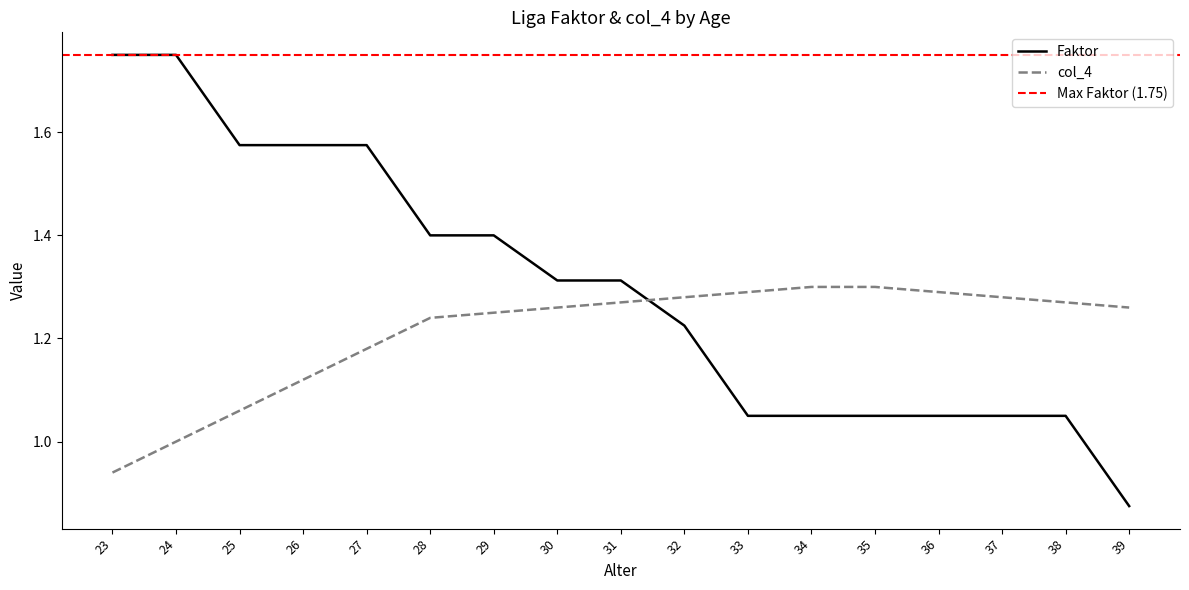

Reading left to right, what are all the values shown in this chart?

Faktor: 1.8	1.8	1.6	1.6	1.6	1.4	1.4	1.3	1.3	1.2	1.1	1.1	1.1	1.1	1.1	1.1	0.9
col_4: 0.9	1.0	1.1	1.1	1.2	1.2	1.2	1.3	1.3	1.3	1.3	1.3	1.3	1.3	1.3	1.3	1.3